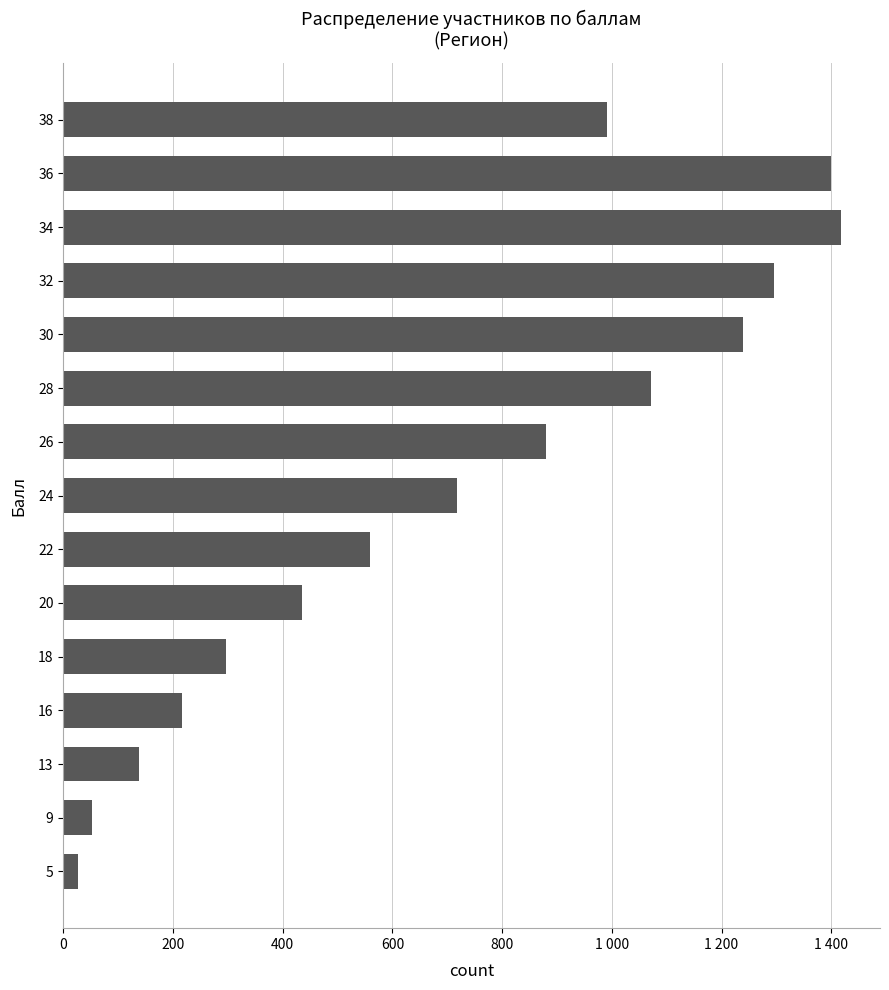

Rank the categories by value from lowest to highest.

5, 9, 13, 16, 18, 20, 22, 24, 26, 38, 28, 30, 32, 36, 34